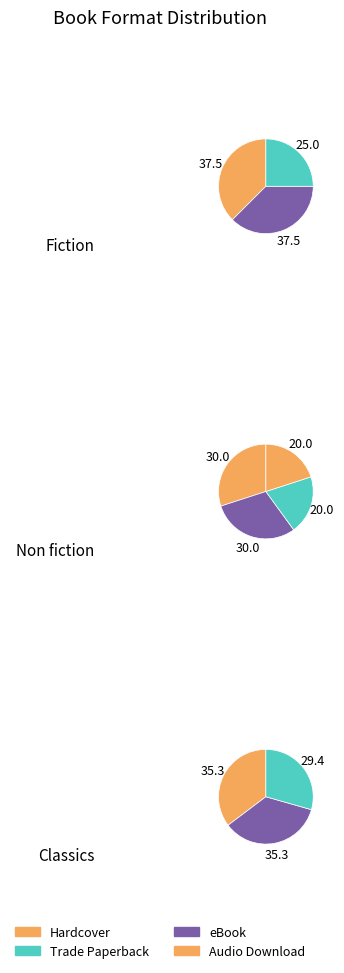

Does any single category account for the majority?

No